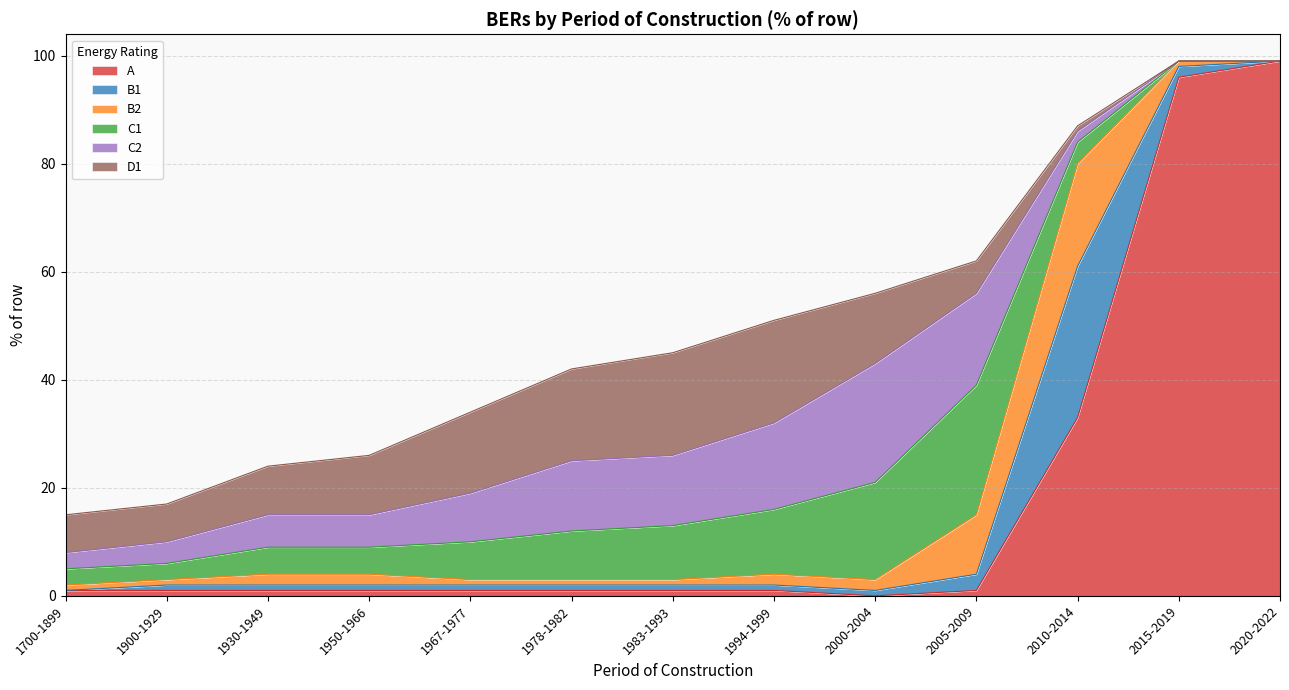

What are all the series names shown in the legend?

A, B1, B2, C1, C2, D1